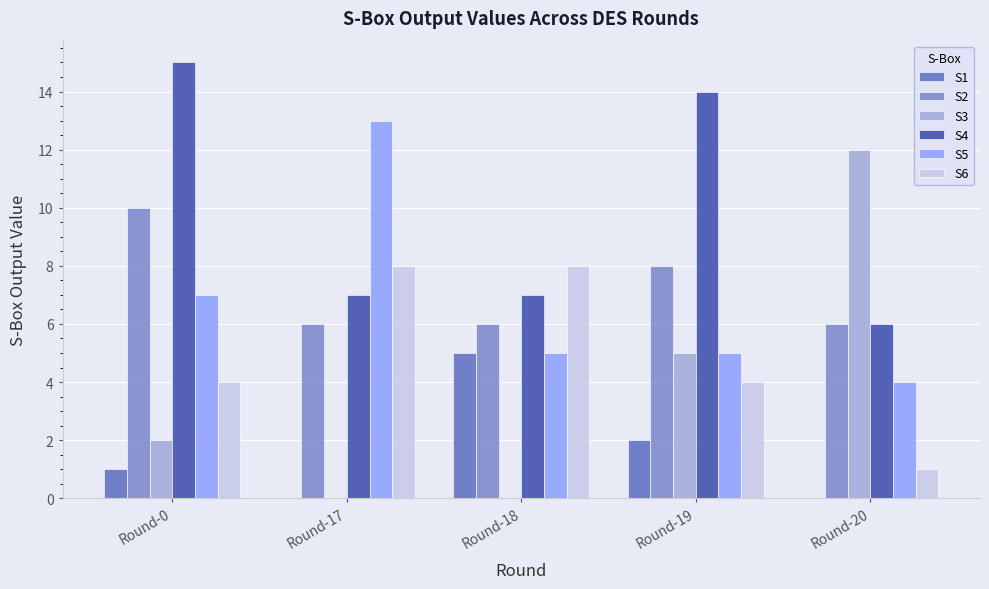

Does the chart contain stacked bars?

No